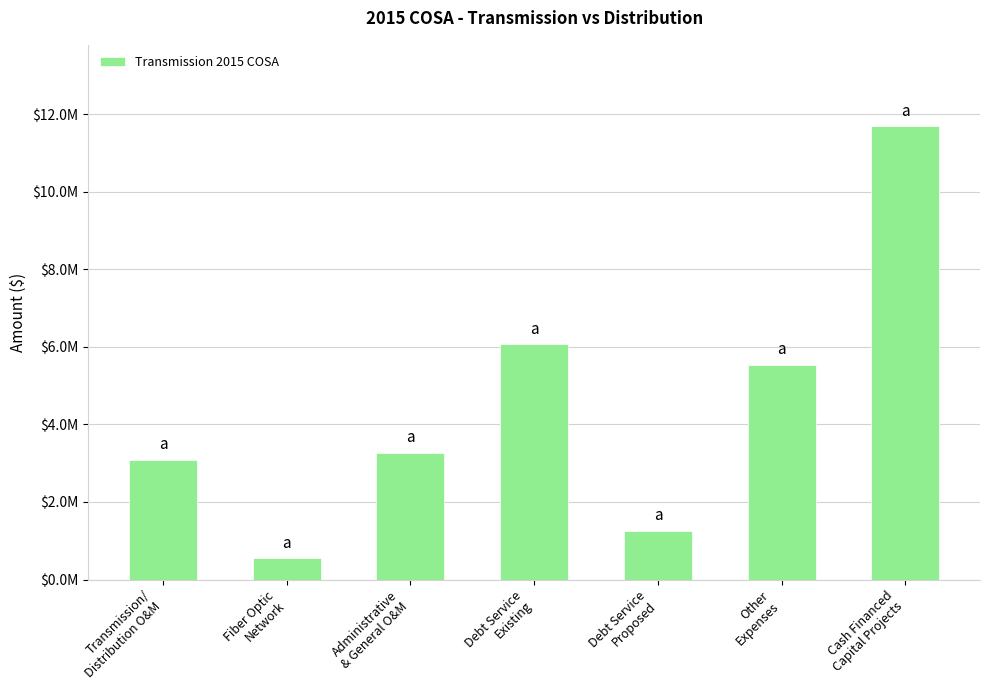

List the labels in order of value, largest first.

Cash Financed
Capital Projects, Debt Service
Existing, Other
Expenses, Administrative
& General O&M, Transmission/
Distribution O&M, Debt Service
Proposed, Fiber Optic
Network